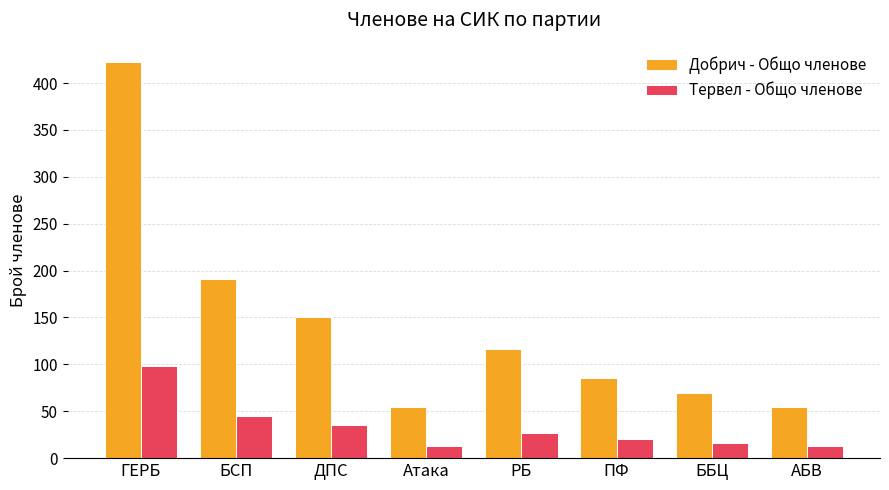

Which series has the largest range (max minus min)?

Добрич - Общо членове